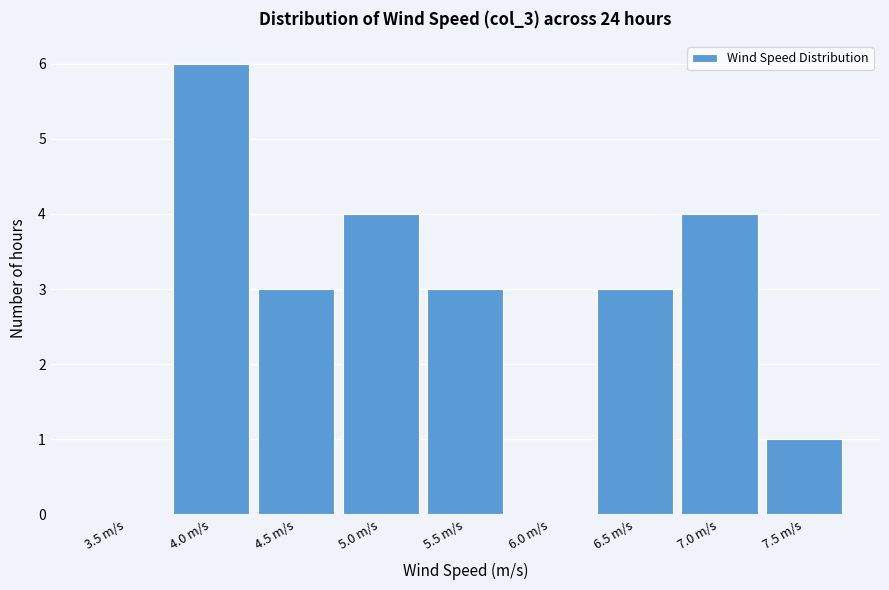

Reading right to left, what are all the values shown in this chart?

7.5 m/s=1	7.0 m/s=4	6.5 m/s=3	6.0 m/s=0	5.5 m/s=3	5.0 m/s=4	4.5 m/s=3	4.0 m/s=6	3.5 m/s=0